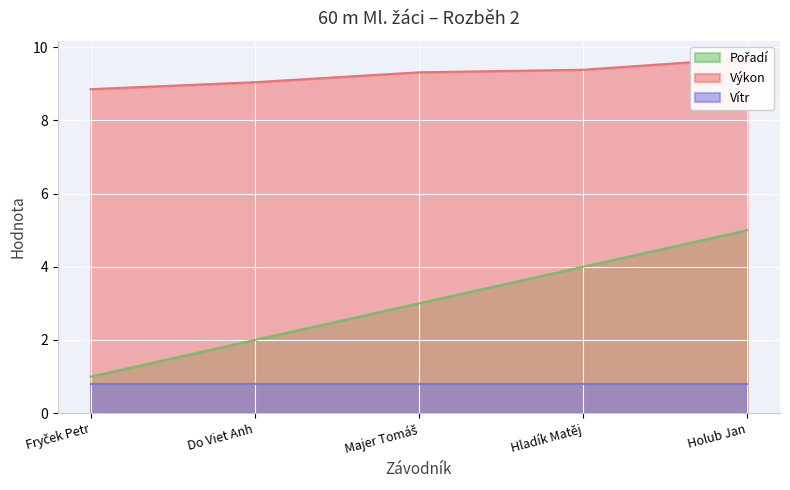

How many data points in Pořadí are less than 3?

2